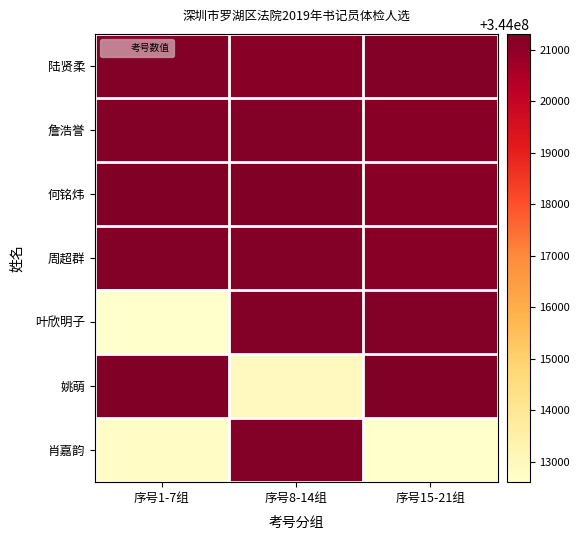

Rank the series at 序号8-14组 from lowest to highest value.

姚萌, 陆贤柔, 詹浩誉, 肖嘉韵, 周超群, 叶欣明子, 何铭炜